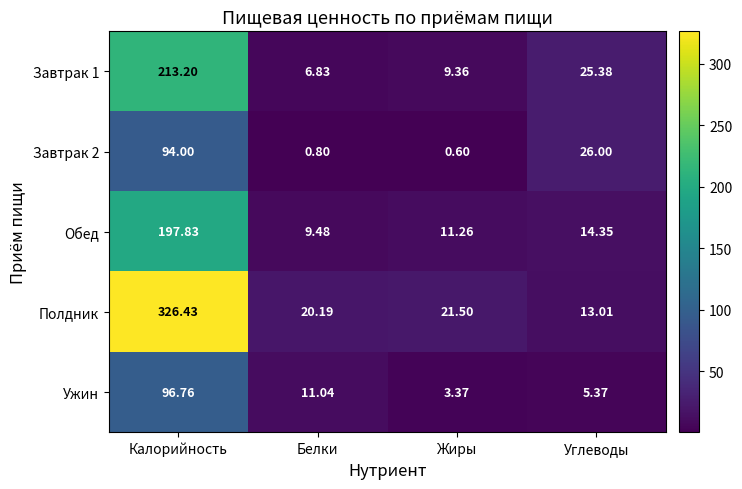

Rank the categories by Ужин value from lowest to highest.

Жиры, Углеводы, Белки, Калорийность